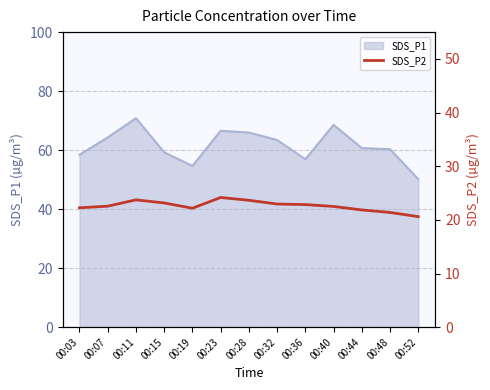

The value of SDS_P1 at 00:15 is 41.5. True or false?

False